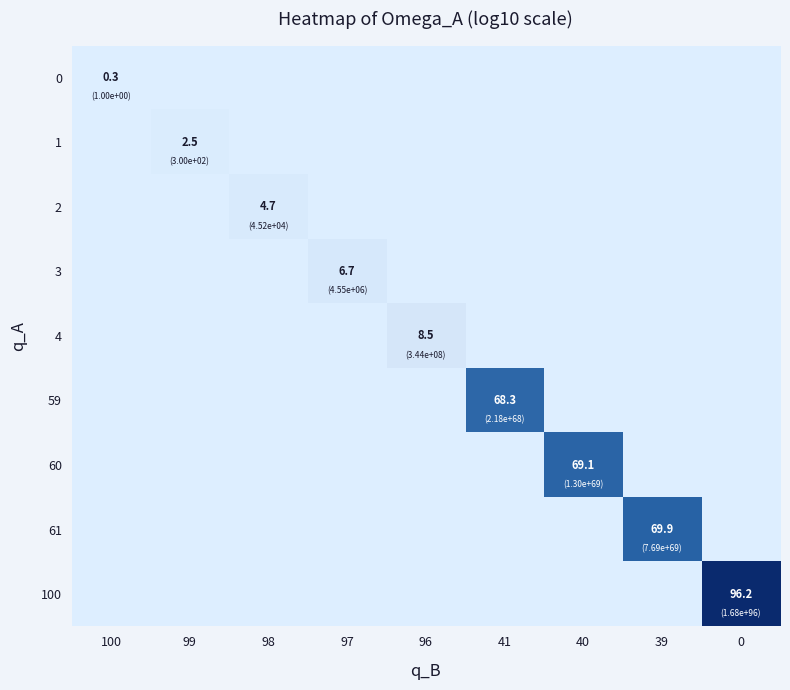

What is the total value across all series at 96?

8.5